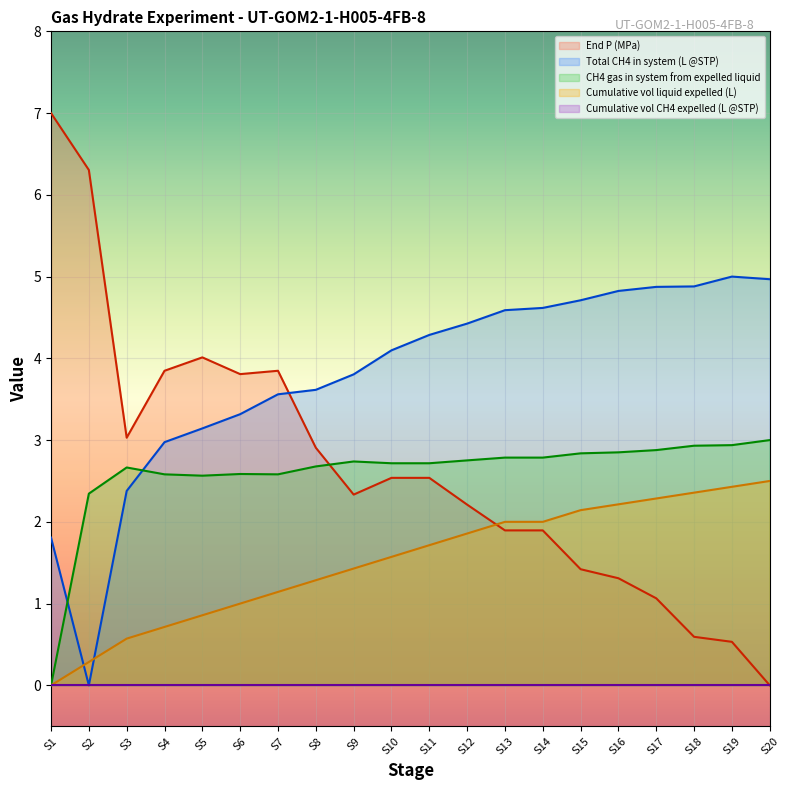

Reading left to right, list all the values displayed in this chart.

Total CH4 in system (L @STP): 1.8	0.0	2.4	3.0	3.1	3.3	3.6	3.6	3.8	4.1	4.3	4.4	4.6	4.6	4.7	4.8	4.9	4.9	5.0	5.0
End P (MPa): 7.0	6.3	3.0	3.8	4.0	3.8	3.8	2.9	2.3	2.5	2.5	2.2	1.9	1.9	1.4	1.3	1.1	0.6	0.5	0.0
Cumulative vol liquid expelled (L): 0.0	0.3	0.6	0.7	0.9	1.0	1.1	1.3	1.4	1.6	1.7	1.9	2.0	2.0	2.1	2.2	2.3	2.4	2.4	2.5
CH4 gas in system from expelled liquid: 0.0	2.3	2.7	2.6	2.6	2.6	2.6	2.7	2.7	2.7	2.7	2.8	2.8	2.8	2.8	2.9	2.9	2.9	2.9	3.0